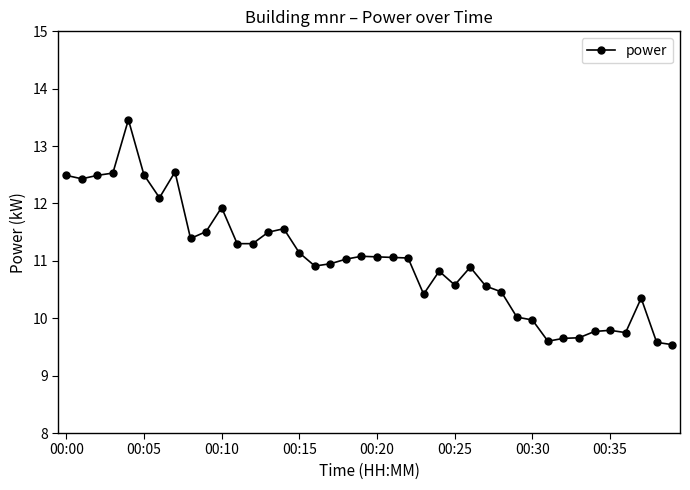

What is the value of the 17th point from the left?

10.9